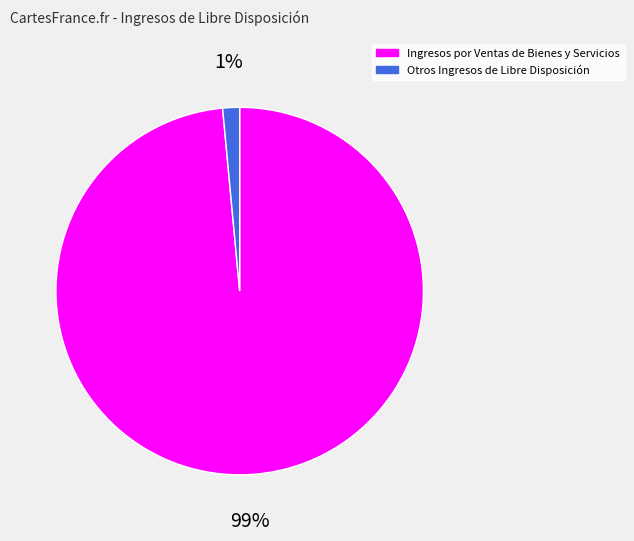

What is the smallest slice in the pie chart?

Otros Ingresos de Libre Disposición